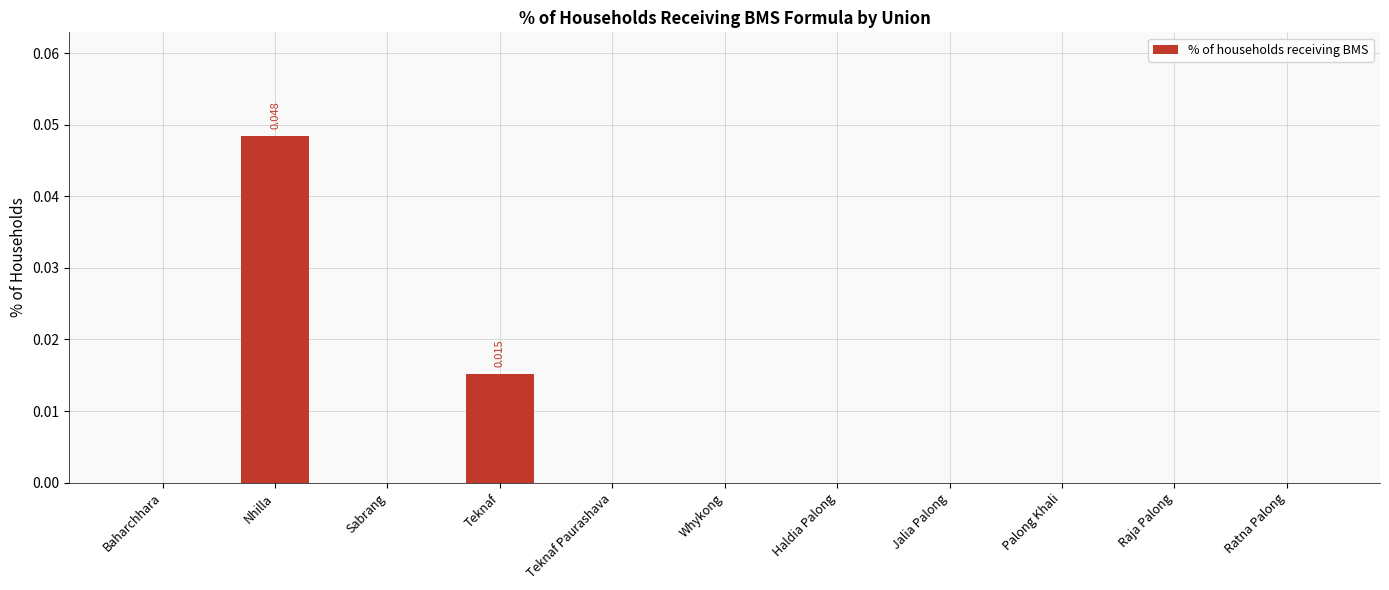

What is the sum of all values?

0.1